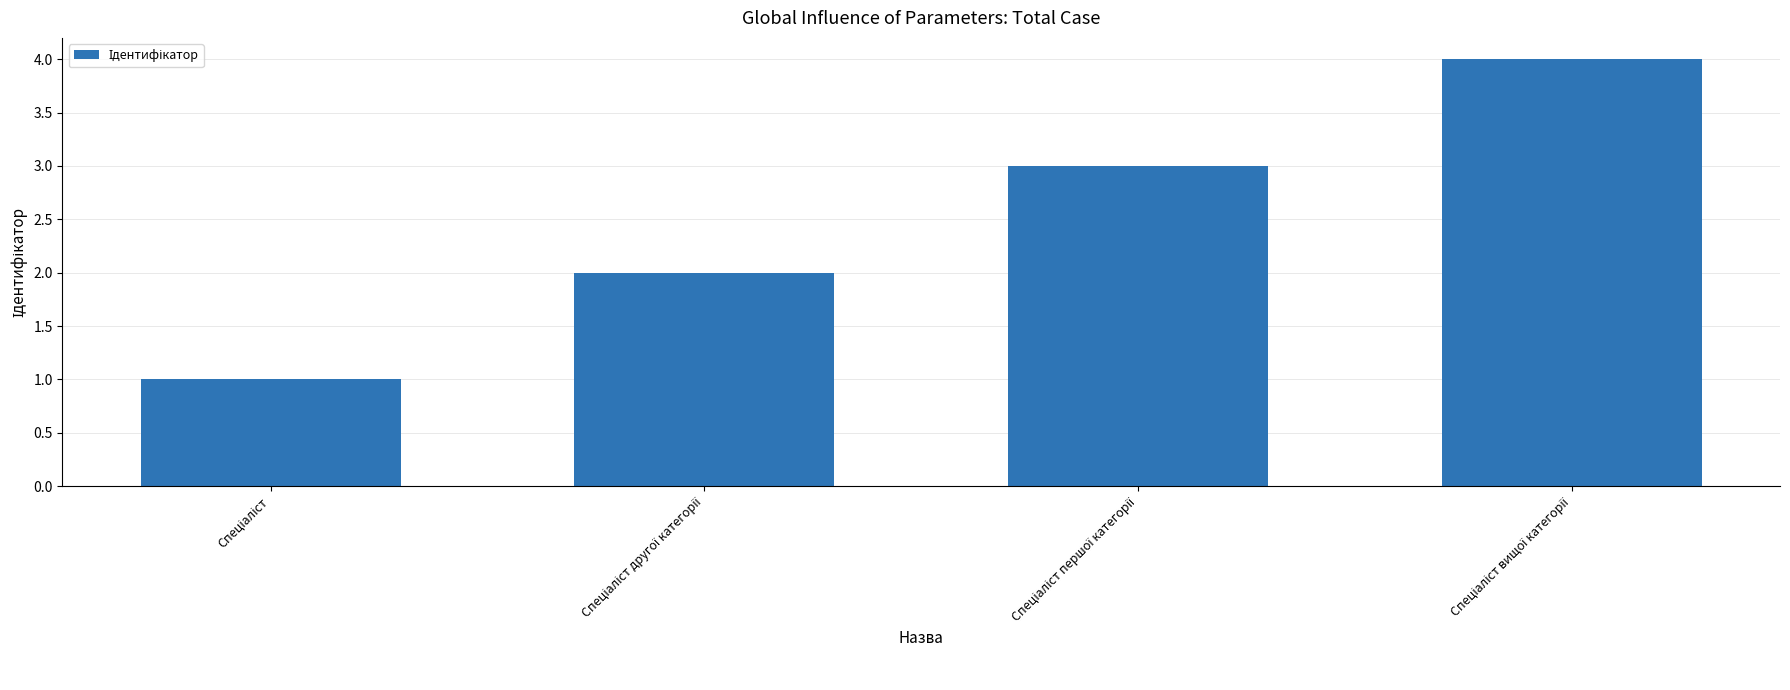

What is the sum of all values?

10